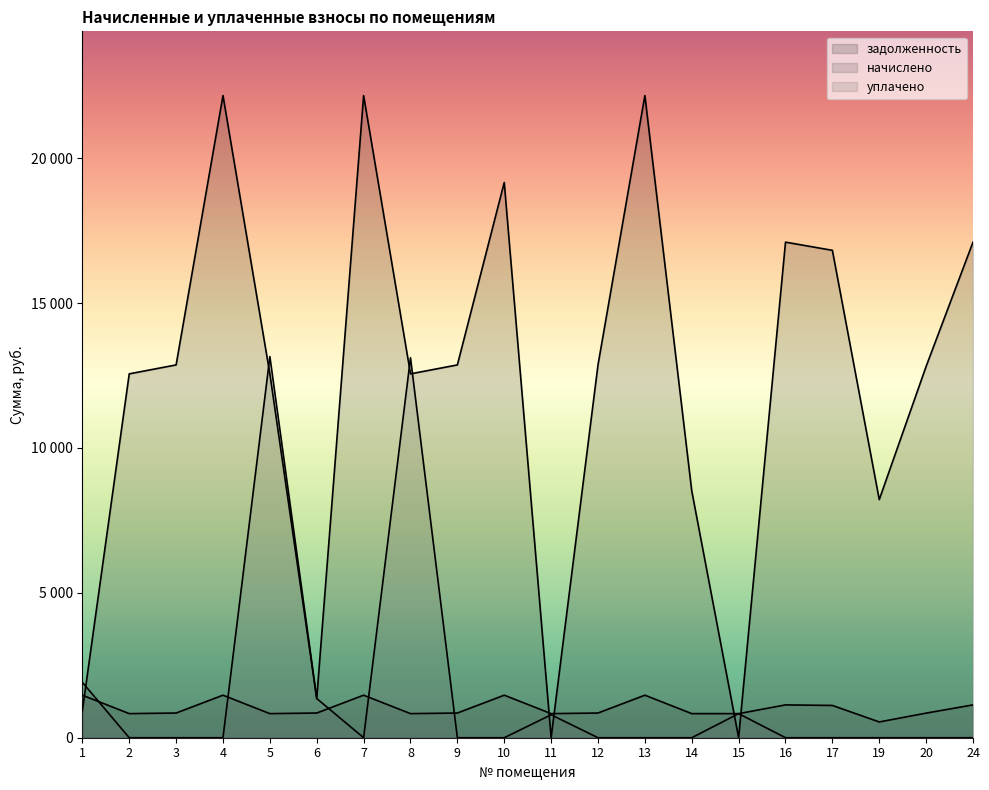

Reading left to right, transcribe all the data shown in this chart.

задолженность: 932.6	12557.5	12865.7	22161.8	12557.5	1353.5	22161.8	12557.5	12865.7	19161.8	0.3	12865.7	22161.8	8519.5	0.2	17102.9	16820.4	8217.6	12814.3	17102.9
начислено: 1468.0	831.8	852.2	1468.0	831.8	852.2	1468.0	831.8	852.2	1468.0	831.8	852.2	1468.0	831.8	831.8	1132.9	1114.2	544.3	848.8	1132.9
уплачено: 1911.0	0.0	0.0	0.0	13154.0	1353.5	0.0	13112.0	0.0	0.0	792.0	0.0	0.0	0.0	831.0	0.0	0.0	0.0	0.0	0.0